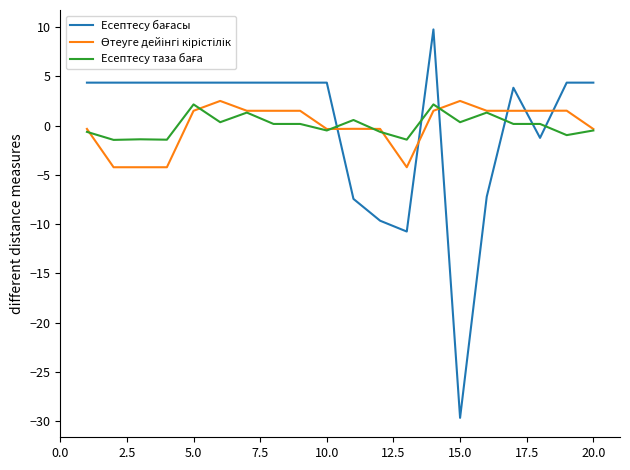

What is the maximum value shown in the chart?

9.8